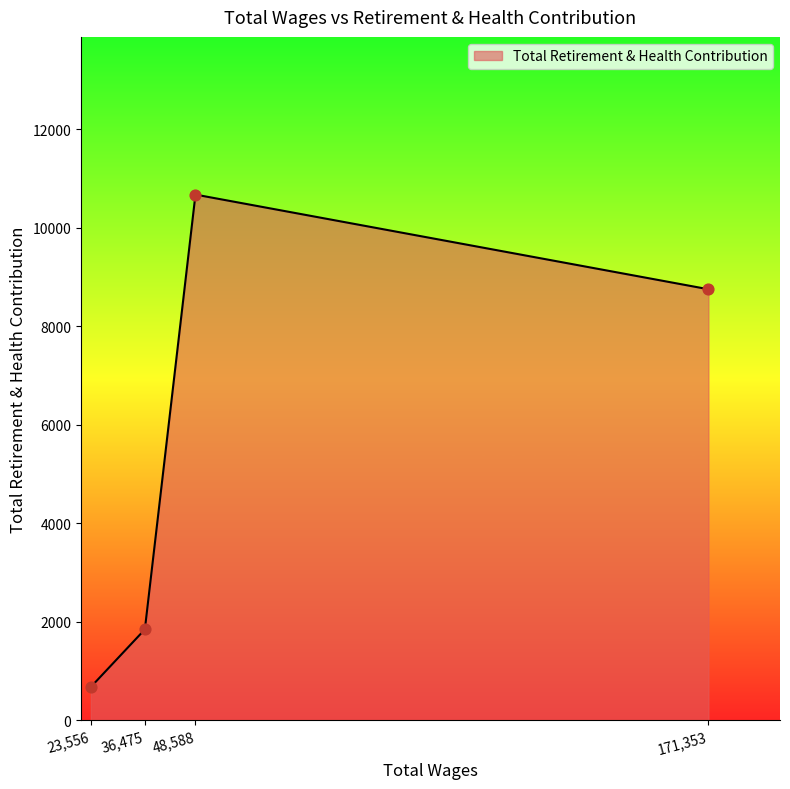

Approximately how many times larger is the value at 171,353 compared to 36,475?

4.7